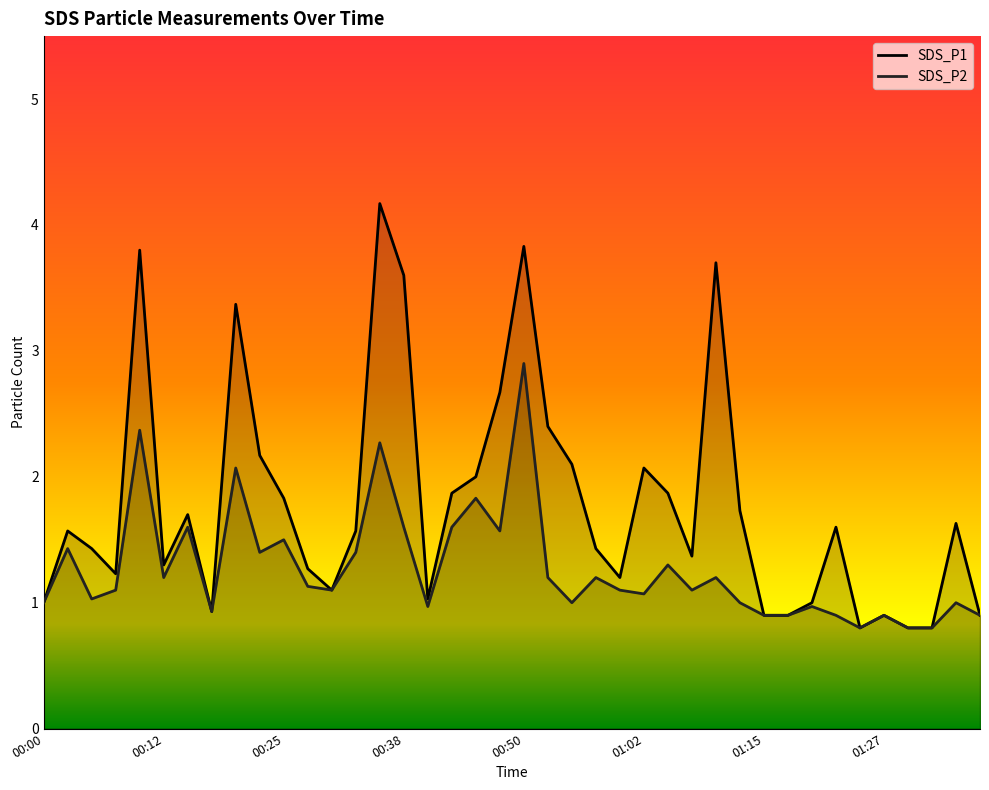

List the series in order of their peak value, lowest first.

SDS_P2, SDS_P1